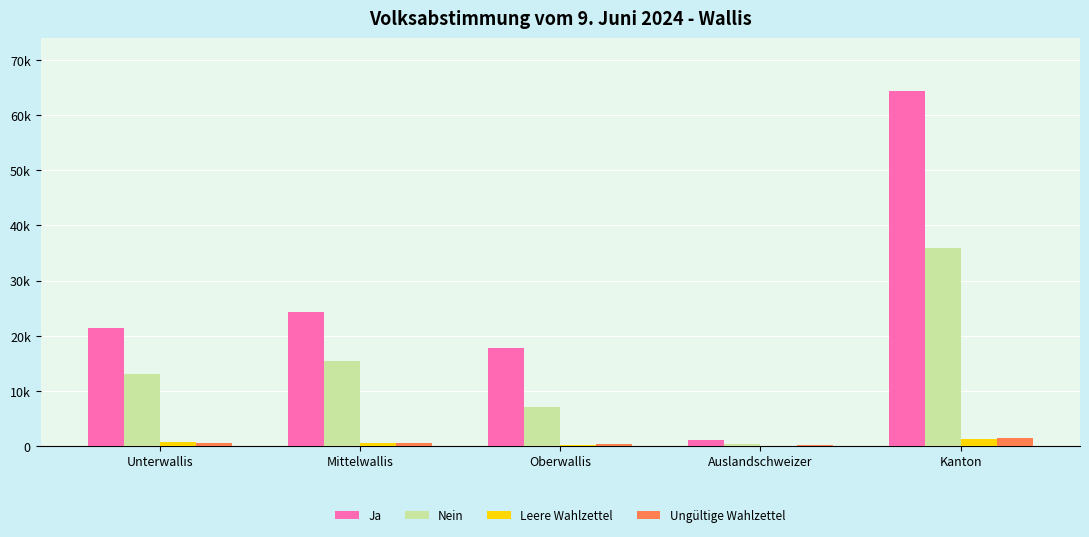

Are the bars horizontal?

No